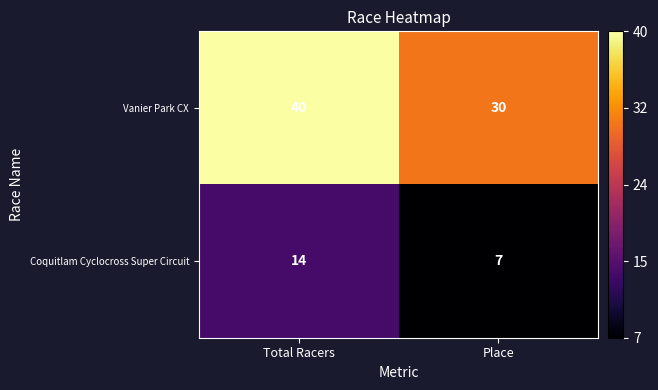

True or false: Coquitlam Cyclocross Super Circuit has a value of 7 at Place.

True